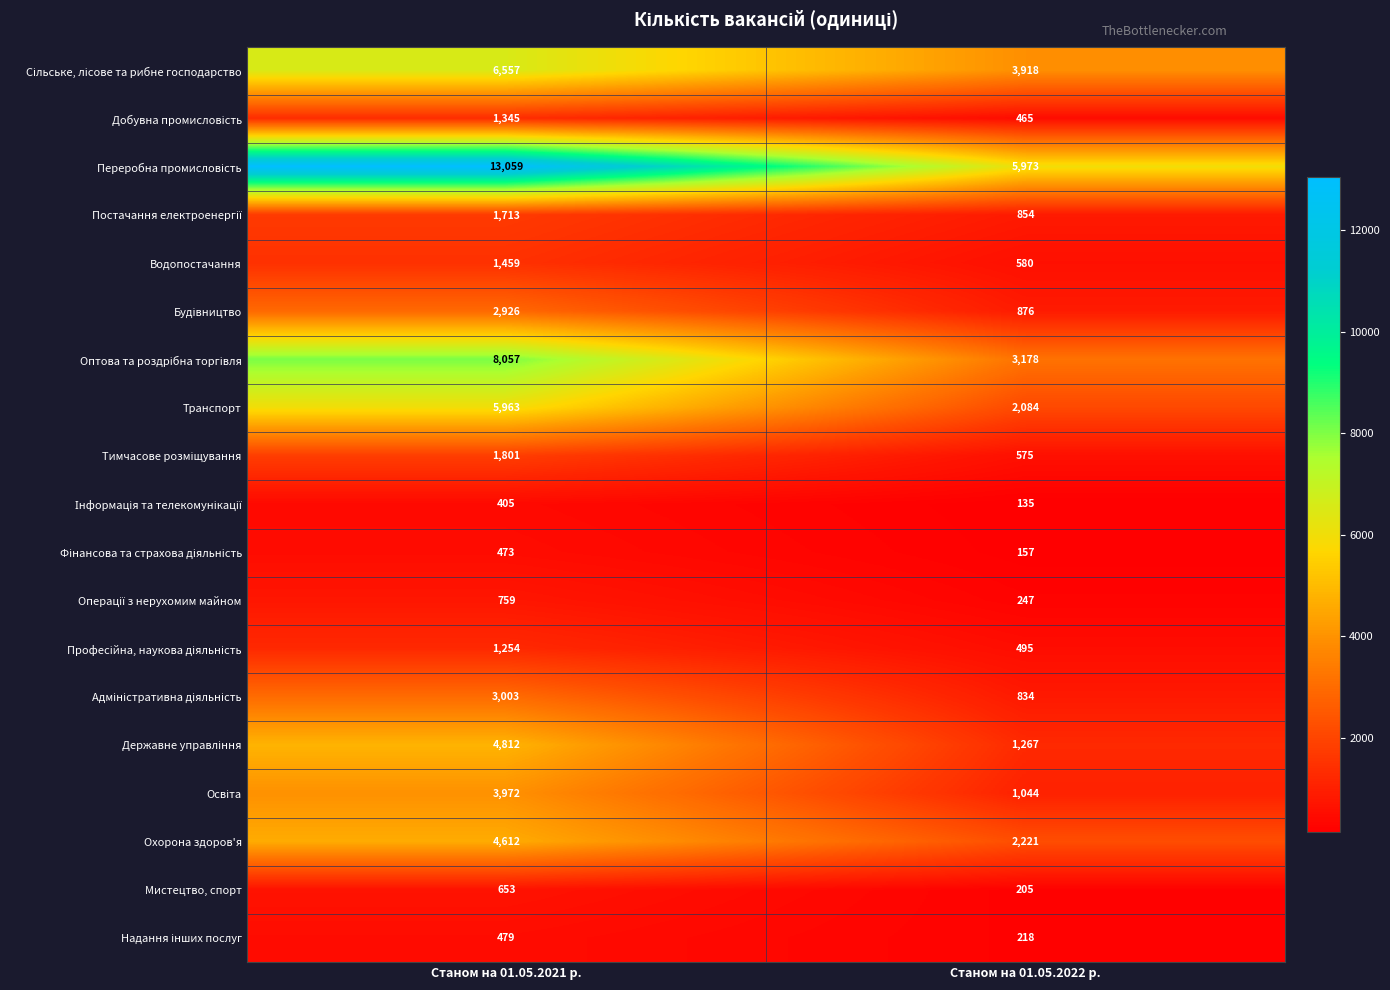

The Водопостачання series shows 2238 at Станом на 01.05.2021 р.. True or false?

False